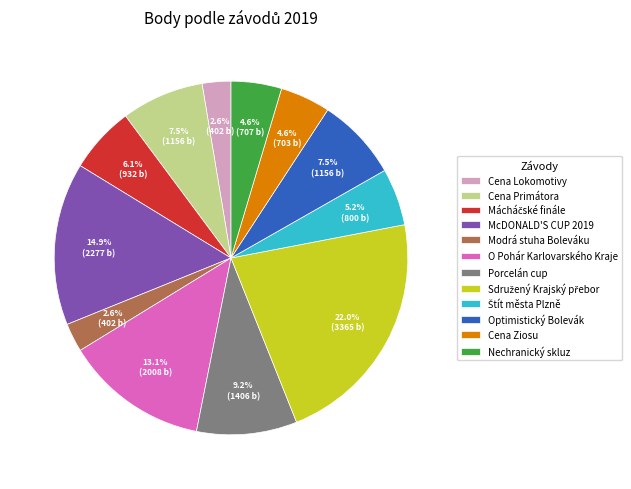

What is the ratio of the value at Cena Ziosu to the value at Cena Primátora?

0.6